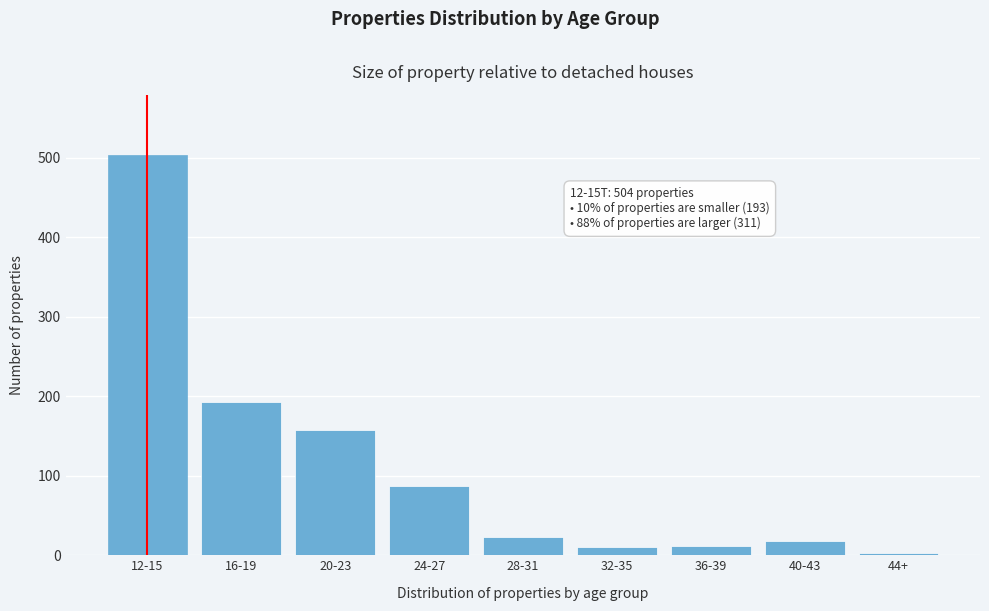

Where is the data nearest to the value 253?

16-19